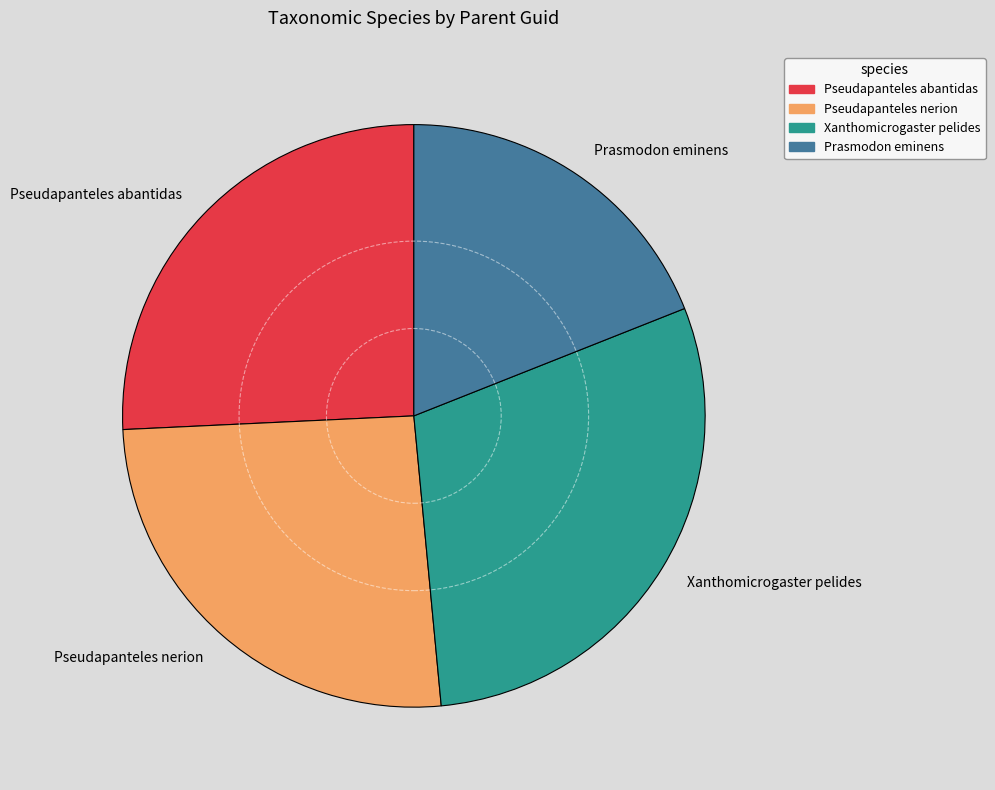

Do Prasmodon eminens and Pseudapanteles nerion together represent more than half of the pie?

No